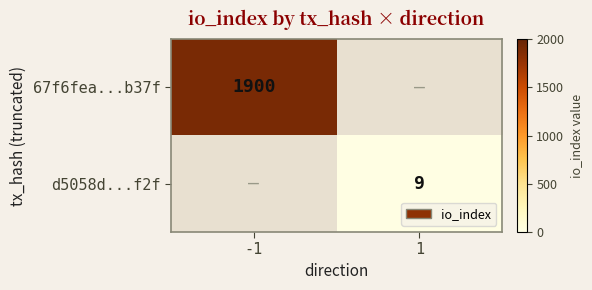

Is it true that 67f6fea...b37f equals 1900 at -1?

True